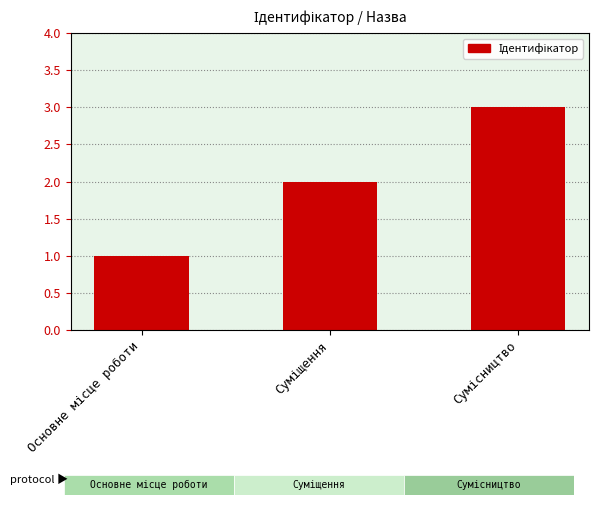

What is the sum of all values?

6